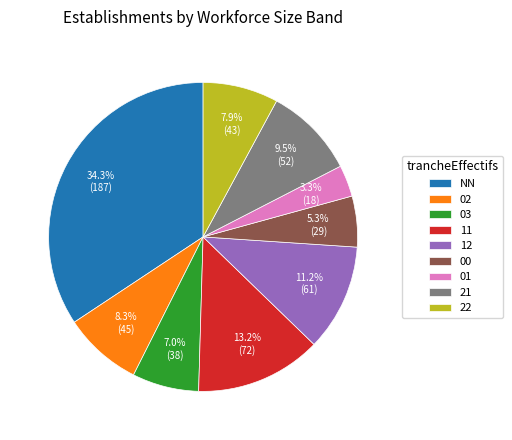

What percentage is the 03 slice, to the nearest percent?

7%